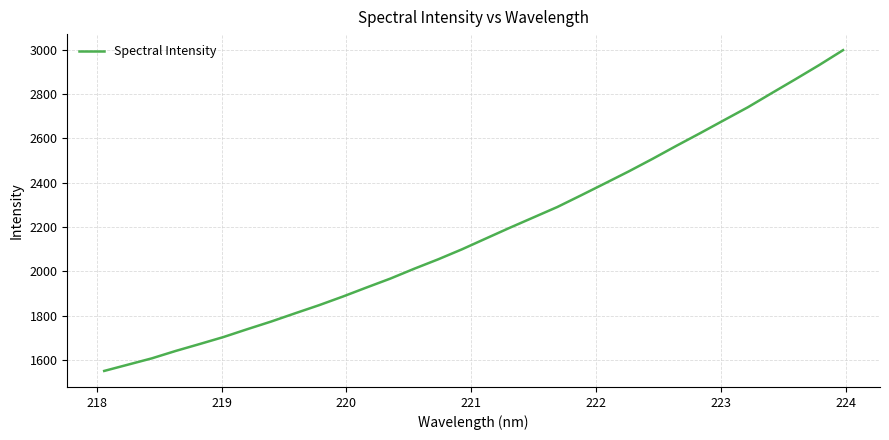

What is the greatest value displayed?

2998.5